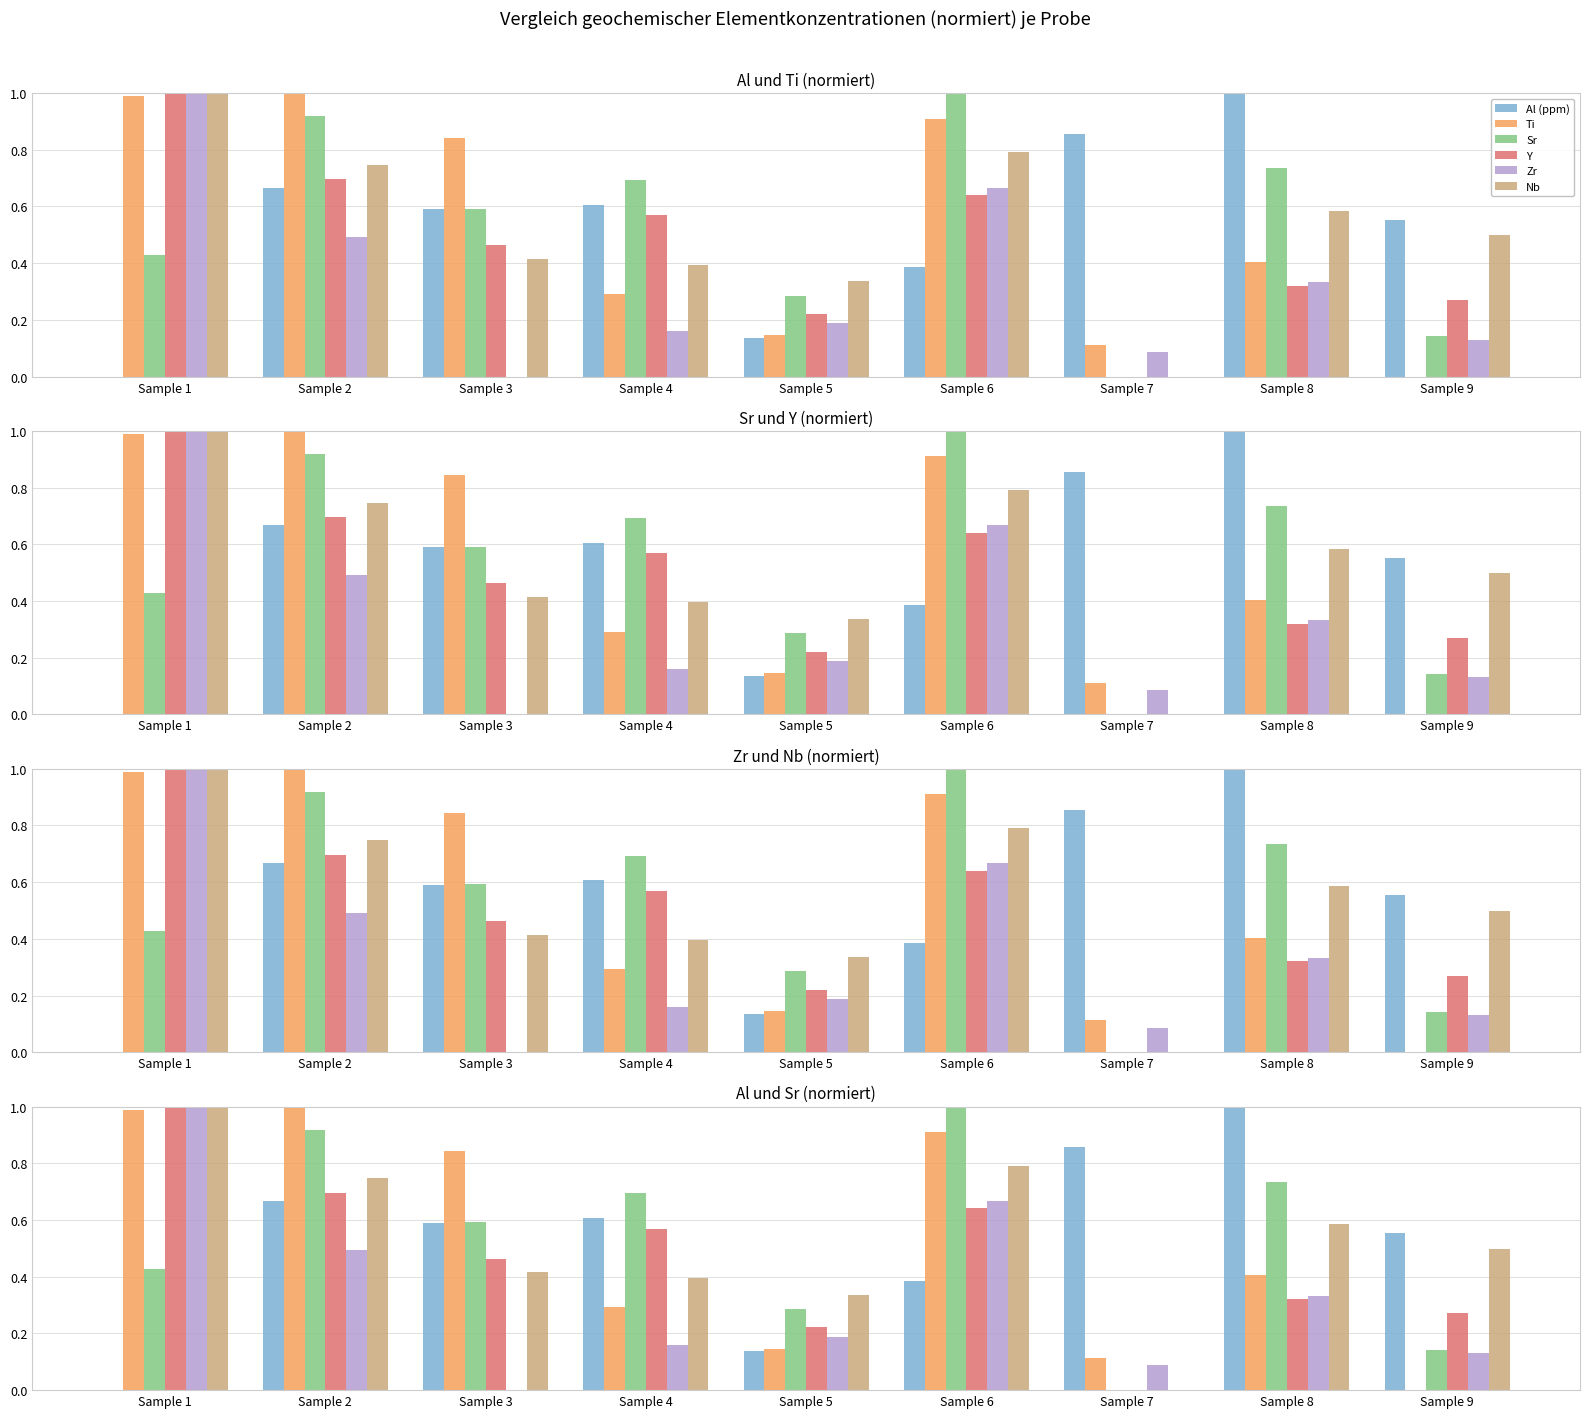

What is the approximate value of Y at Sample 5?

0.2